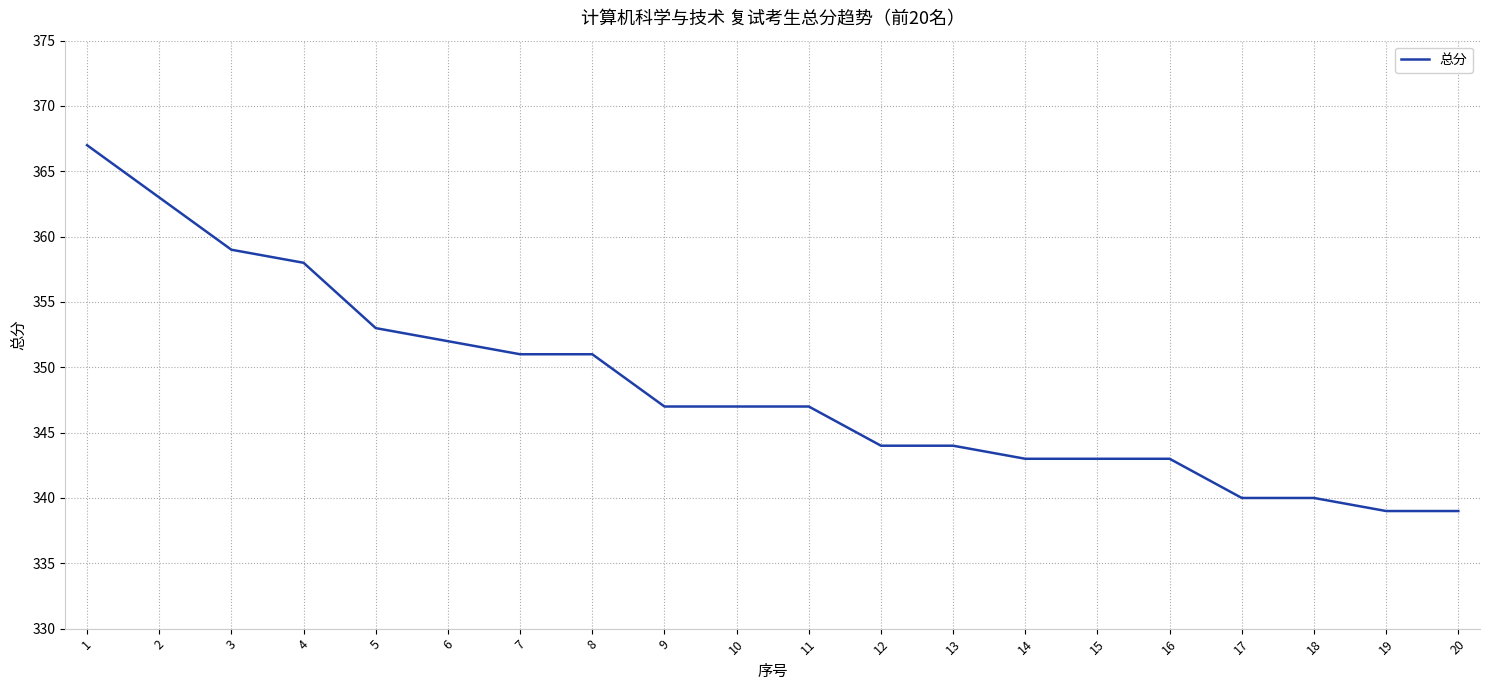

Reading right to left, transcribe all the data shown in this chart.

20=339	19=339	18=340	17=340	16=343	15=343	14=343	13=344	12=344	11=347	10=347	9=347	8=351	7=351	6=352	5=353	4=358	3=359	2=363	1=367